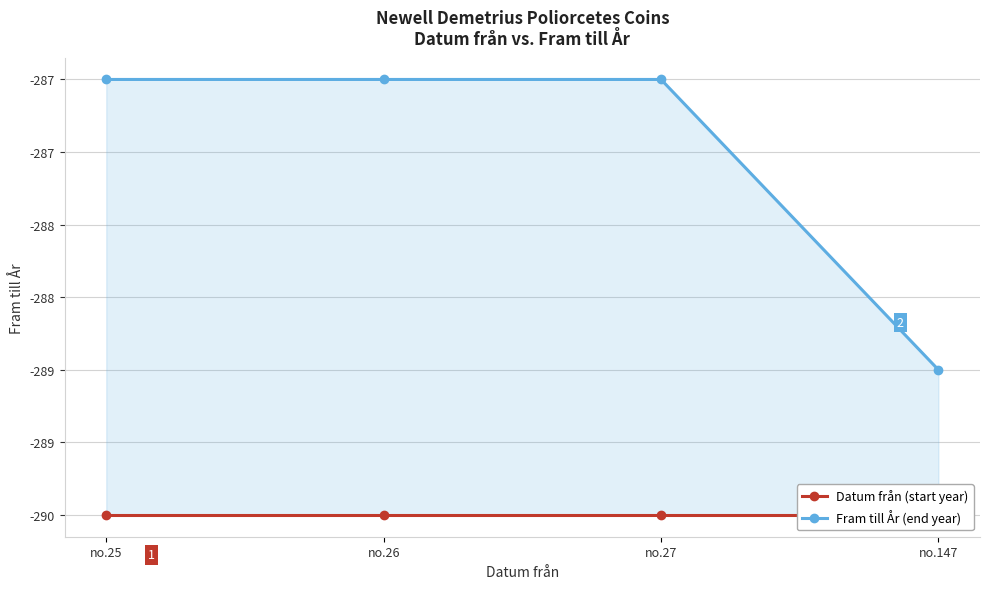

At which category is the sum across all series the highest?

no.25